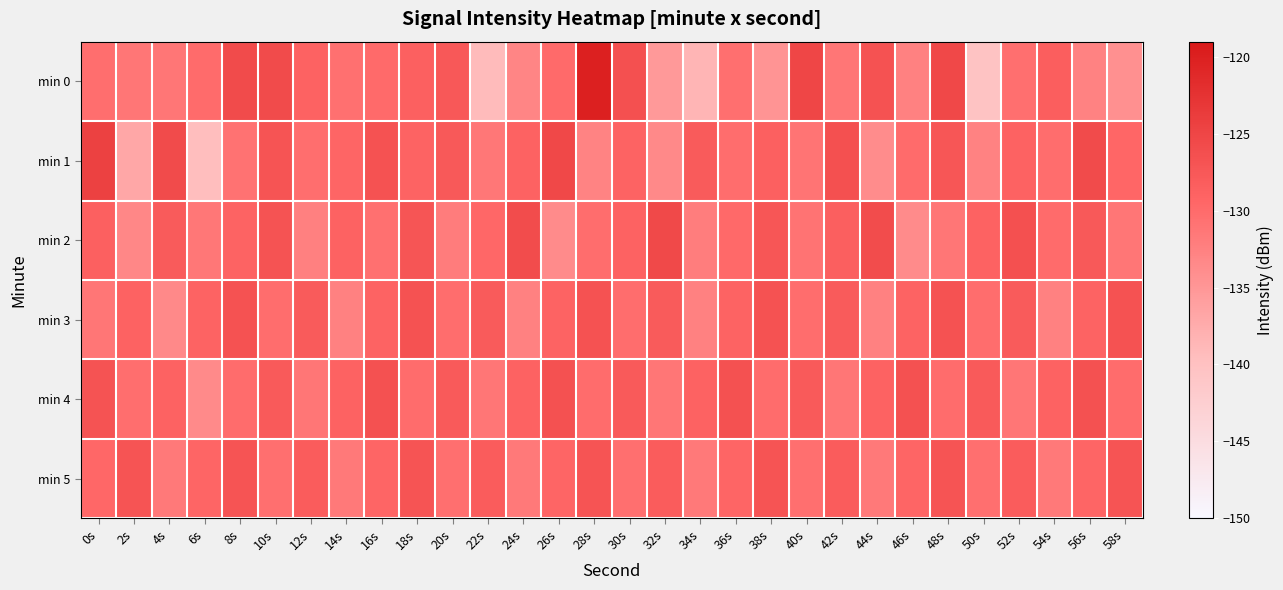

Reading left to right, transcribe all the data shown in this chart.

min 0: 0s=-130.4	2s=-131.3	4s=-131.3	6s=-129.9	8s=-125.7	10s=-125.7	12s=-128.8	14s=-130.6	16s=-129.9	18s=-128.7	20s=-127.6	22s=-139.2	24s=-133.0	26s=-129.9	28s=-120.0	30s=-126.5	32s=-135.3	34s=-138.6	36s=-130.5	38s=-134.7	40s=-125.1	42s=-131.3	44s=-126.6	46s=-132.5	48s=-125.3	50s=-140.4	52s=-130.5	54s=-128.3	56s=-132.6	58s=-134.3
min 1: 0s=-124.4	2s=-136.8	4s=-125.9	6s=-139.5	8s=-130.8	10s=-126.9	12s=-130.3	14s=-129.2	16s=-126.7	18s=-129.0	20s=-127.6	22s=-131.4	24s=-128.9	26s=-125.3	28s=-132.8	30s=-129.0	32s=-133.5	34s=-127.9	36s=-130.2	38s=-128.6	40s=-131.0	42s=-126.4	44s=-133.8	46s=-129.9	48s=-127.3	50s=-132.6	52s=-128.9	54s=-130.2	56s=-125.7	58s=-129.3
min 2: 0s=-128.6	2s=-133.2	4s=-127.9	6s=-131.5	8s=-129.0	10s=-126.8	12s=-132.3	14s=-128.9	16s=-130.6	18s=-127.2	20s=-131.9	22s=-129.5	24s=-126.0	26s=-133.7	28s=-130.2	30s=-128.9	32s=-125.5	34s=-132.0	36s=-129.7	38s=-127.3	40s=-130.9	42s=-128.5	44s=-126.0	46s=-133.7	48s=-131.2	50s=-128.9	52s=-126.5	54s=-130.0	56s=-127.7	58s=-131.2
min 3: 0s=-131.2	2s=-128.9	4s=-133.5	6s=-129.0	8s=-126.7	10s=-130.2	12s=-127.9	14s=-132.5	16s=-129.0	18s=-126.7	20s=-130.2	22s=-127.9	24s=-132.5	26s=-129.0	28s=-126.7	30s=-130.2	32s=-127.9	34s=-132.5	36s=-129.0	38s=-126.7	40s=-130.2	42s=-127.9	44s=-132.5	46s=-129.0	48s=-126.7	50s=-130.2	52s=-127.9	54s=-132.5	56s=-129.0	58s=-126.7
min 4: 0s=-126.8	2s=-130.3	4s=-128.9	6s=-133.6	8s=-130.1	10s=-127.8	12s=-131.3	14s=-128.9	16s=-126.6	18s=-130.1	20s=-127.8	22s=-131.3	24s=-128.9	26s=-126.6	28s=-130.1	30s=-127.8	32s=-131.3	34s=-128.9	36s=-126.6	38s=-130.1	40s=-127.8	42s=-131.3	44s=-128.9	46s=-126.6	48s=-130.1	50s=-127.8	52s=-131.3	54s=-128.9	56s=-126.6	58s=-130.1
min 5: 0s=-129.5	2s=-127.0	4s=-131.7	6s=-129.2	8s=-126.9	10s=-130.5	12s=-128.0	14s=-131.7	16s=-129.2	18s=-126.9	20s=-130.5	22s=-128.0	24s=-131.7	26s=-129.2	28s=-126.9	30s=-130.5	32s=-128.0	34s=-131.7	36s=-129.2	38s=-126.9	40s=-130.5	42s=-128.0	44s=-131.7	46s=-129.2	48s=-126.9	50s=-130.5	52s=-128.0	54s=-131.7	56s=-129.2	58s=-126.9